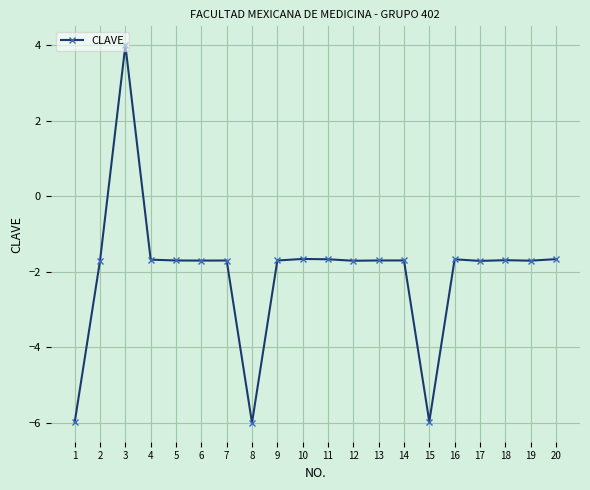

What is the difference between the maximum and minimum values?

10.0